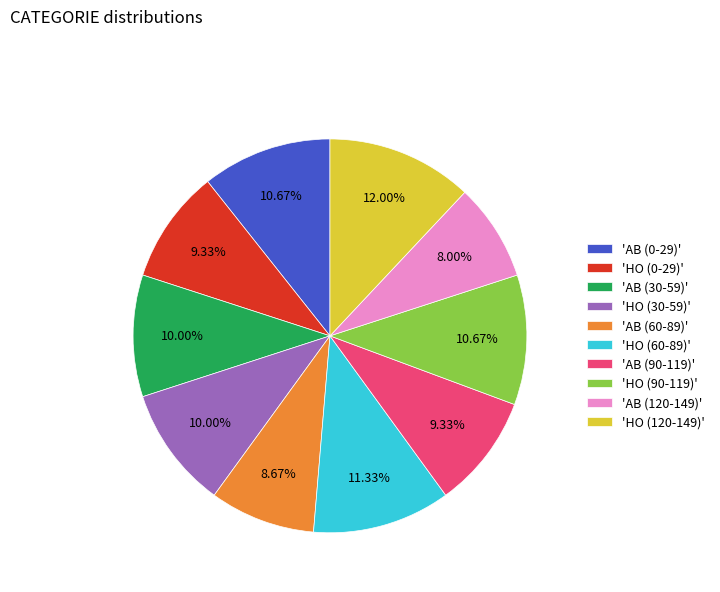

Do 'HO (30-59)' and 'AB (60-89)' together represent more than half of the pie?

No